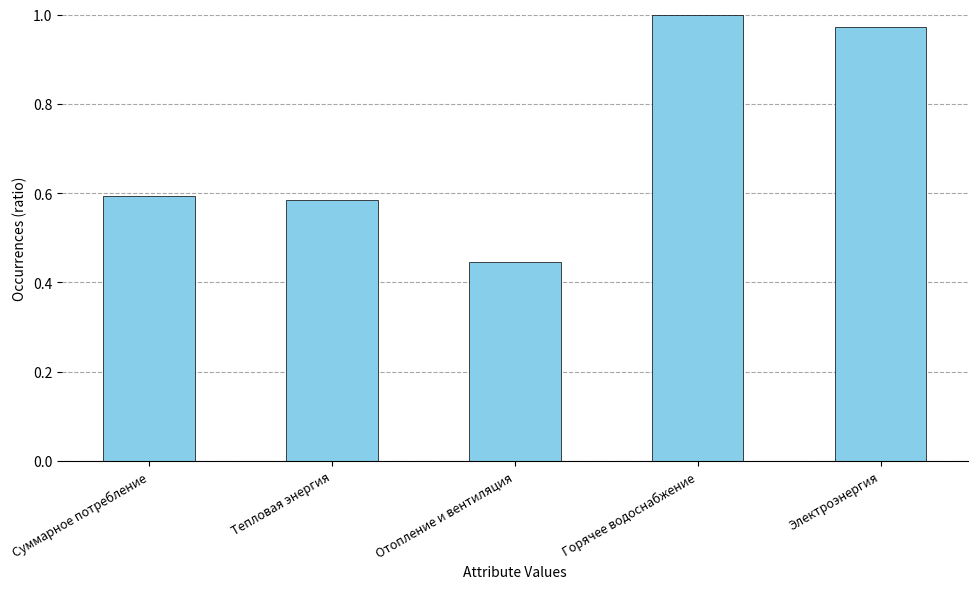

Does the chart contain stacked bars?

No